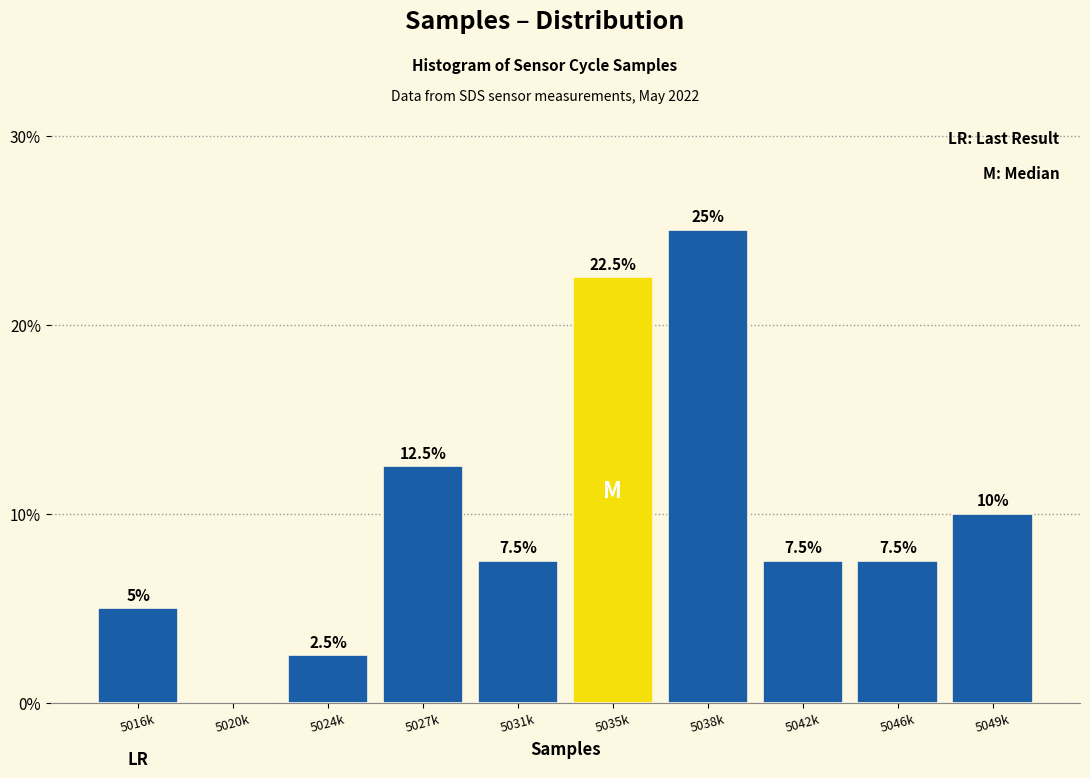

Reading right to left, extract all data points from this chart.

5049k=10.0	5046k=7.5	5042k=7.5	5038k=25.0	5035k=22.5	5031k=7.5	5027k=12.5	5024k=2.5	5020k=0.0	5016k=5.0